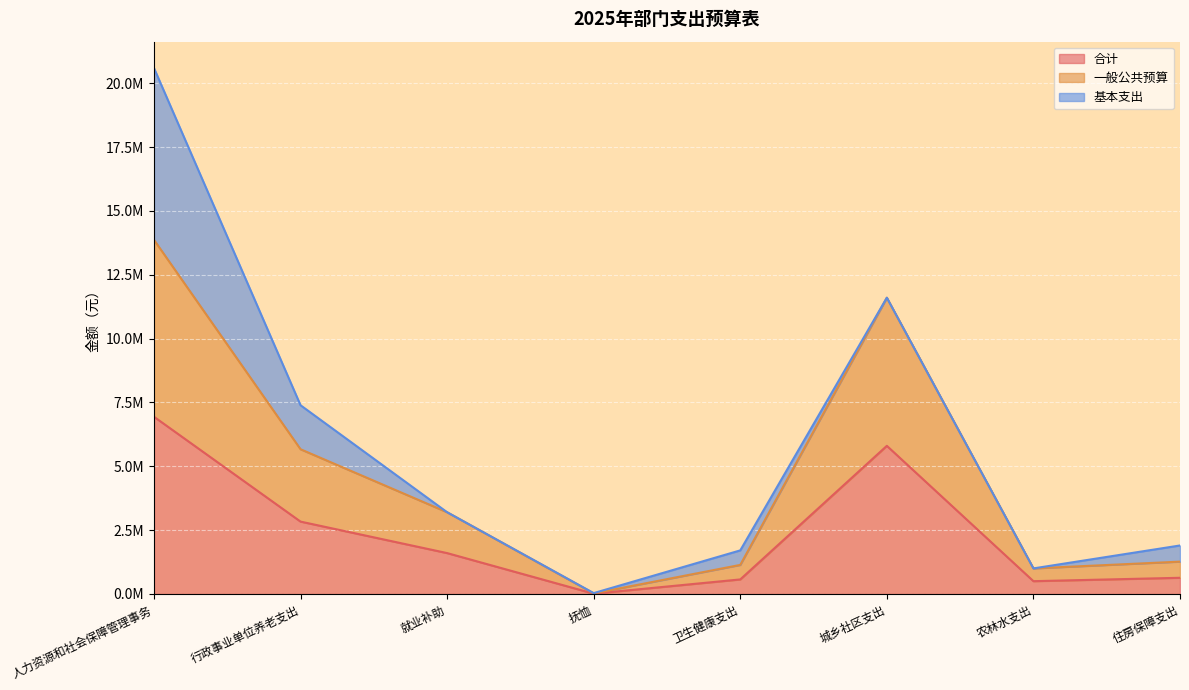

Where is the first local maximum for 合计?

城乡社区支出